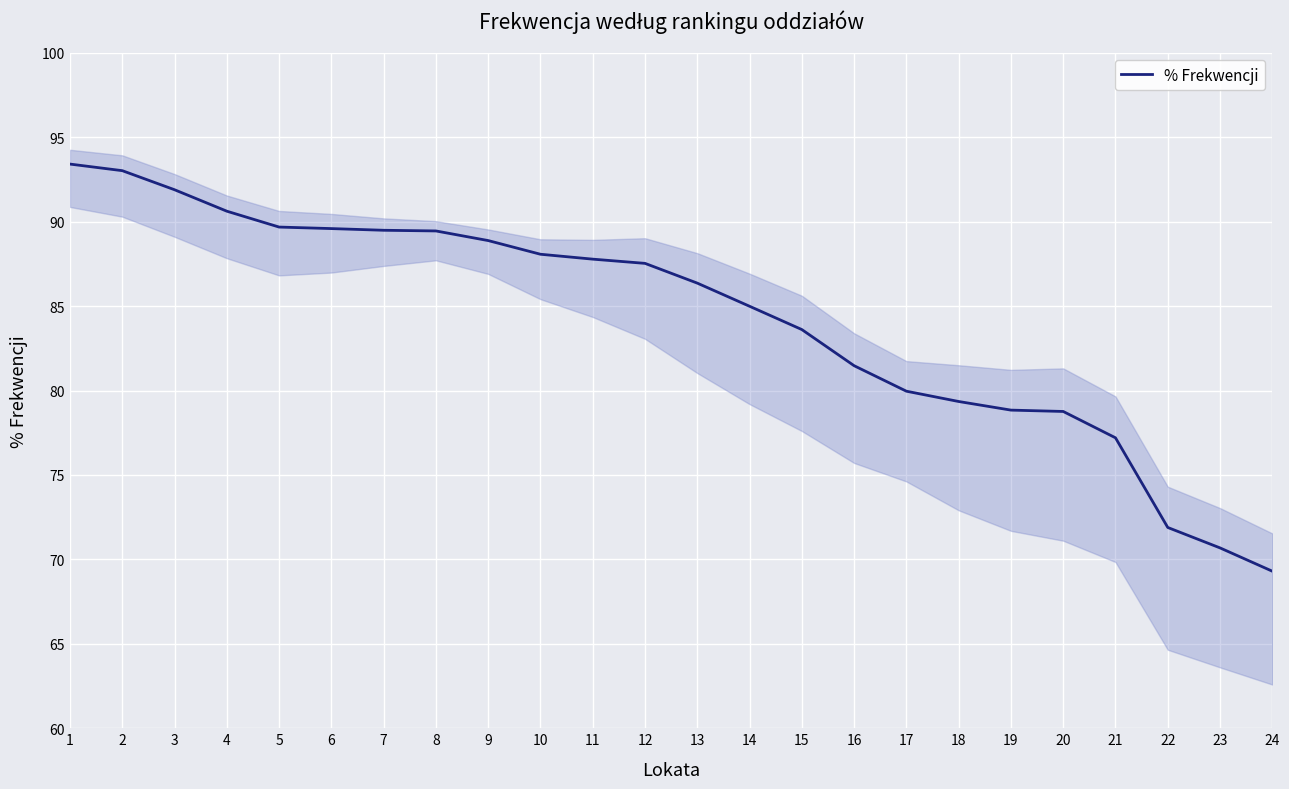

How many values exceed 87?

12